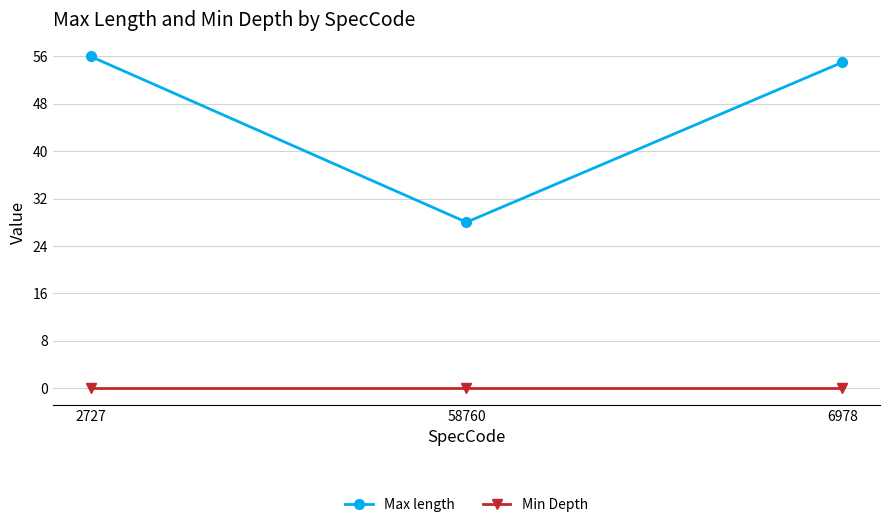

At how many categories does at least one series exceed 32?

2